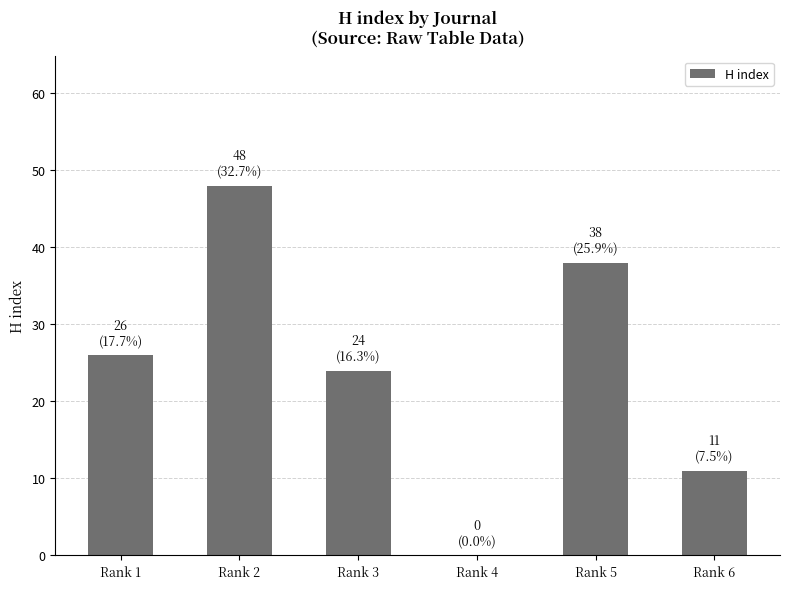

The value at Rank 4 is 0. True or false?

True